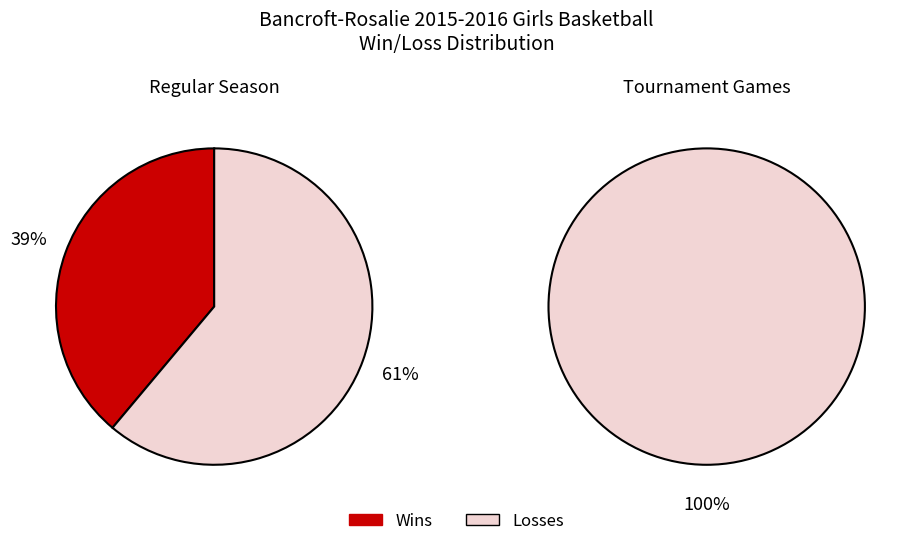

To the nearest percent, what is the combined percentage of Losses and Wins?

100%